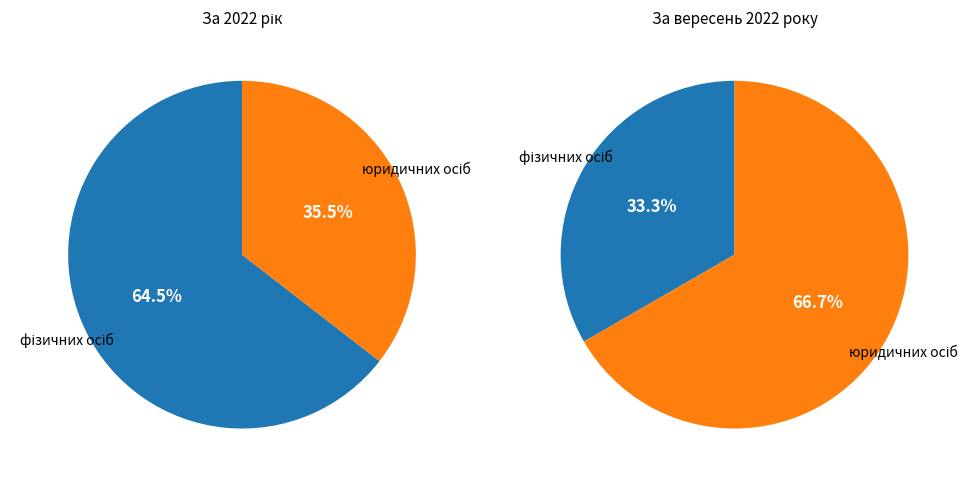

What is the smallest slice in the pie chart?

фізичних осіб